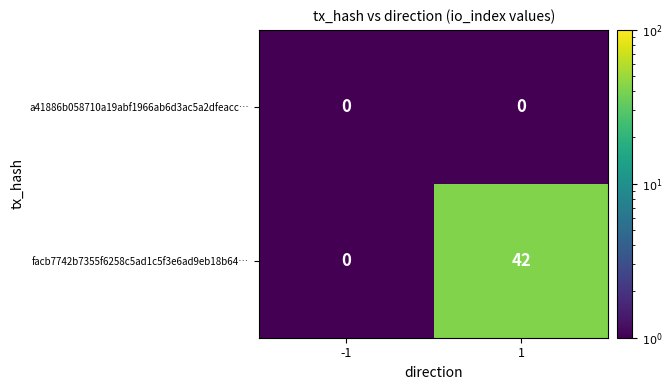

Rank the series at 1 from lowest to highest value.

a41886b058710a19abf1966ab6d3ac5a2dfeacc…, facb7742b7355f6258c5ad1c5f3e6ad9eb18b64…